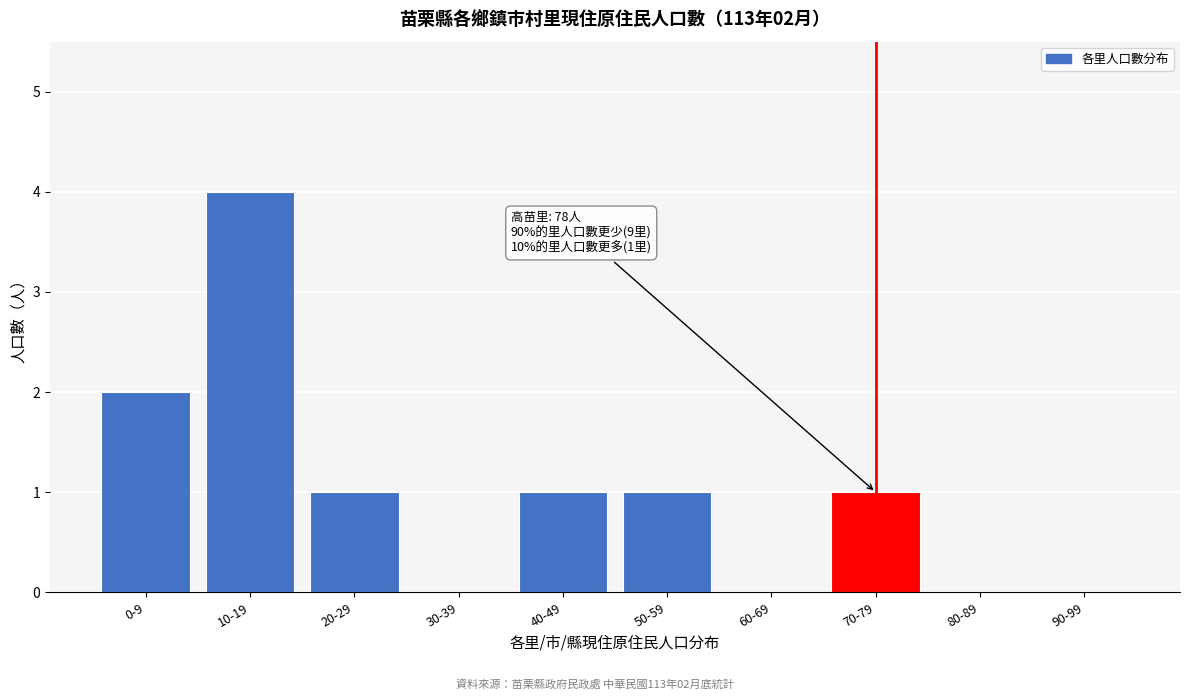

Reading left to right, extract all data points from this chart.

0-9=2	10-19=4	20-29=1	30-39=0	40-49=1	50-59=1	60-69=0	70-79=1	80-89=0	90-99=0